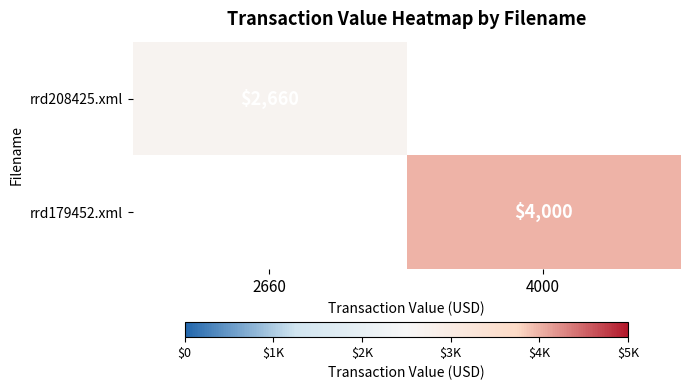

At which category does the chart reach its minimum across all series?

2660